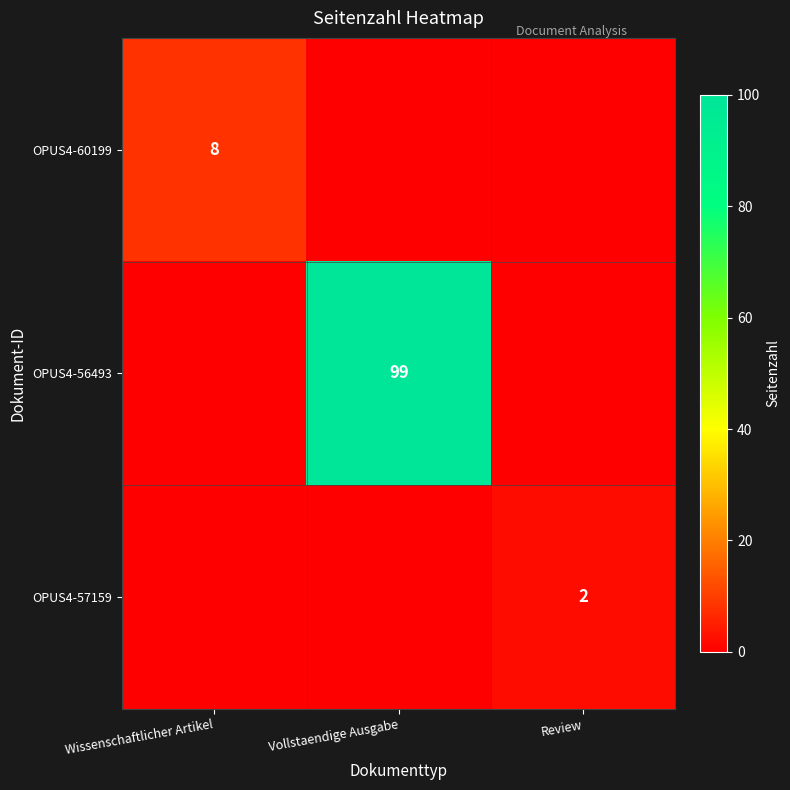

True or false: OPUS4-56493 has a value of 132 at Vollstaendige Ausgabe.

False